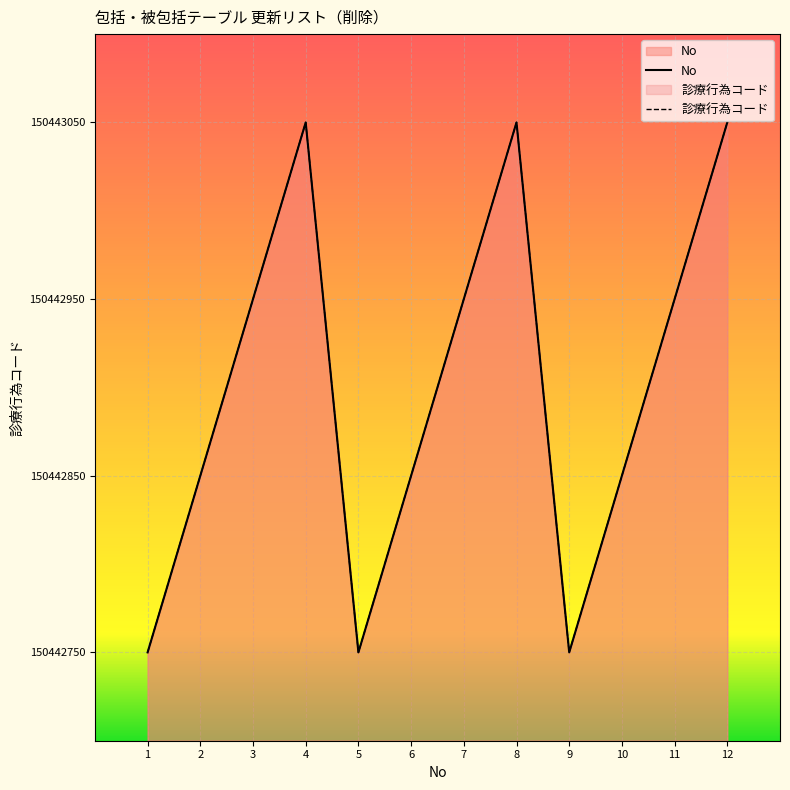

How many series are shown in this chart?

1